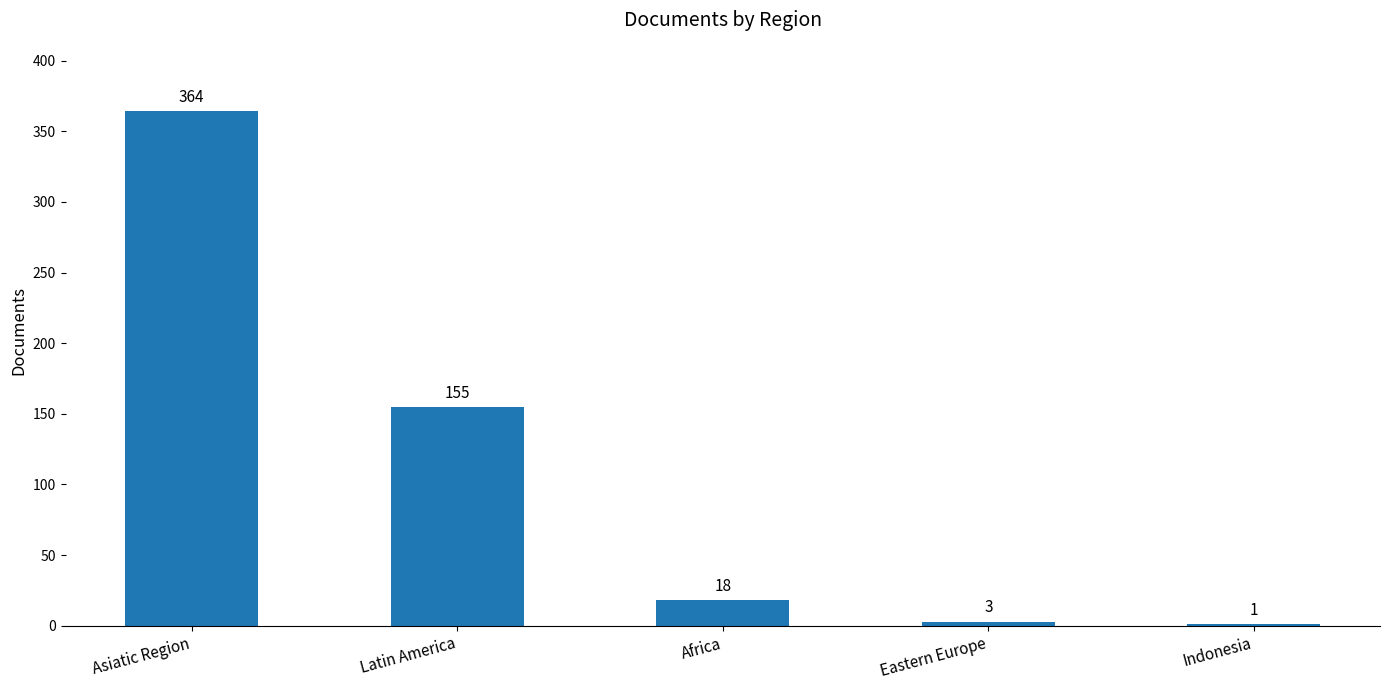

Between Latin America and Asiatic Region, which is larger?

Asiatic Region